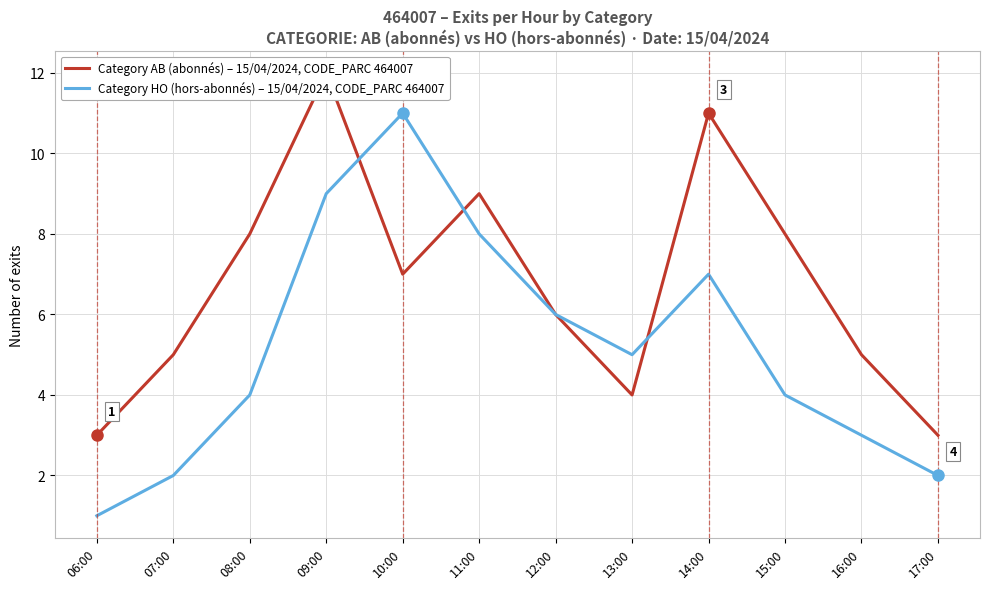

What is the sum of the Category AB (abonnés) – 15/04/2024, CODE_PARC 464007 values at 14:00 and 11:00?

20